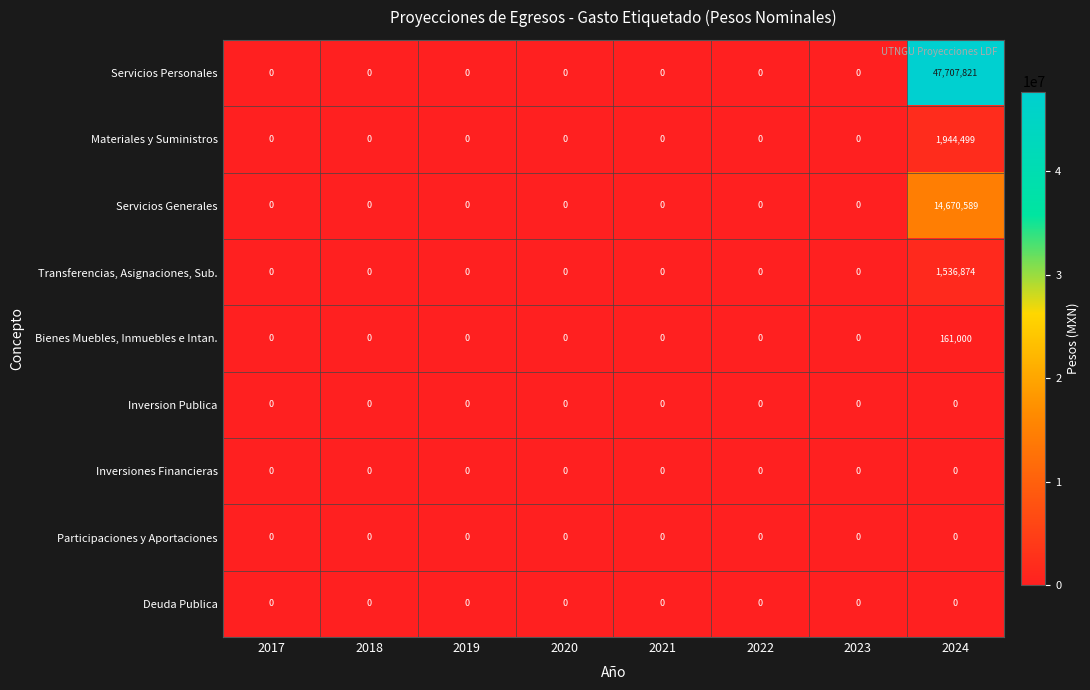

What is the difference between the maximum and minimum values in the Servicios Generales series?

14670589